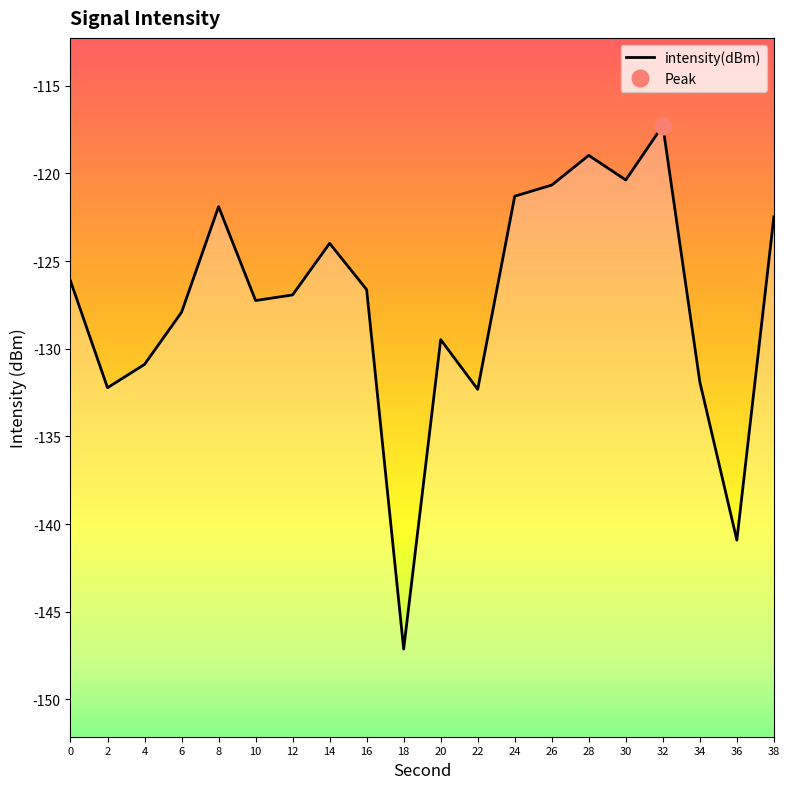

What is the greatest value displayed?

-117.3